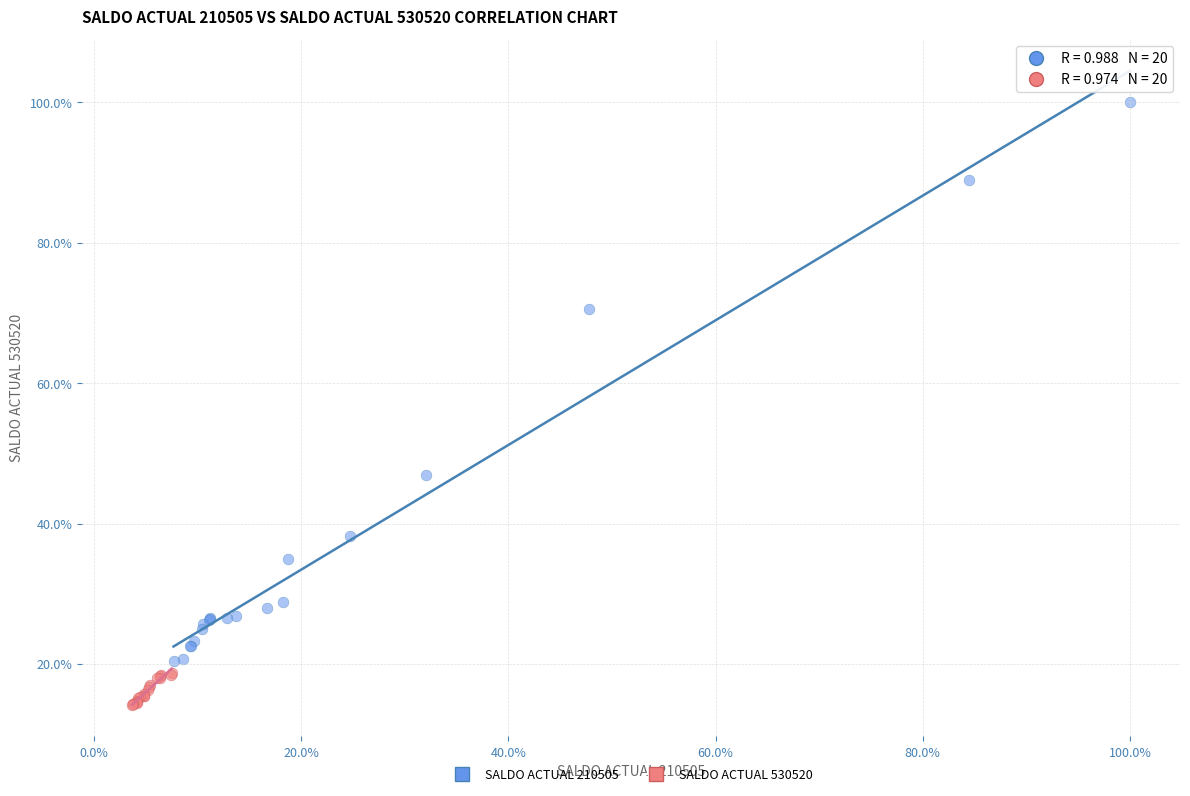

What are all the series names shown in the legend?

SALDO ACTUAL 210505, SALDO ACTUAL 530520